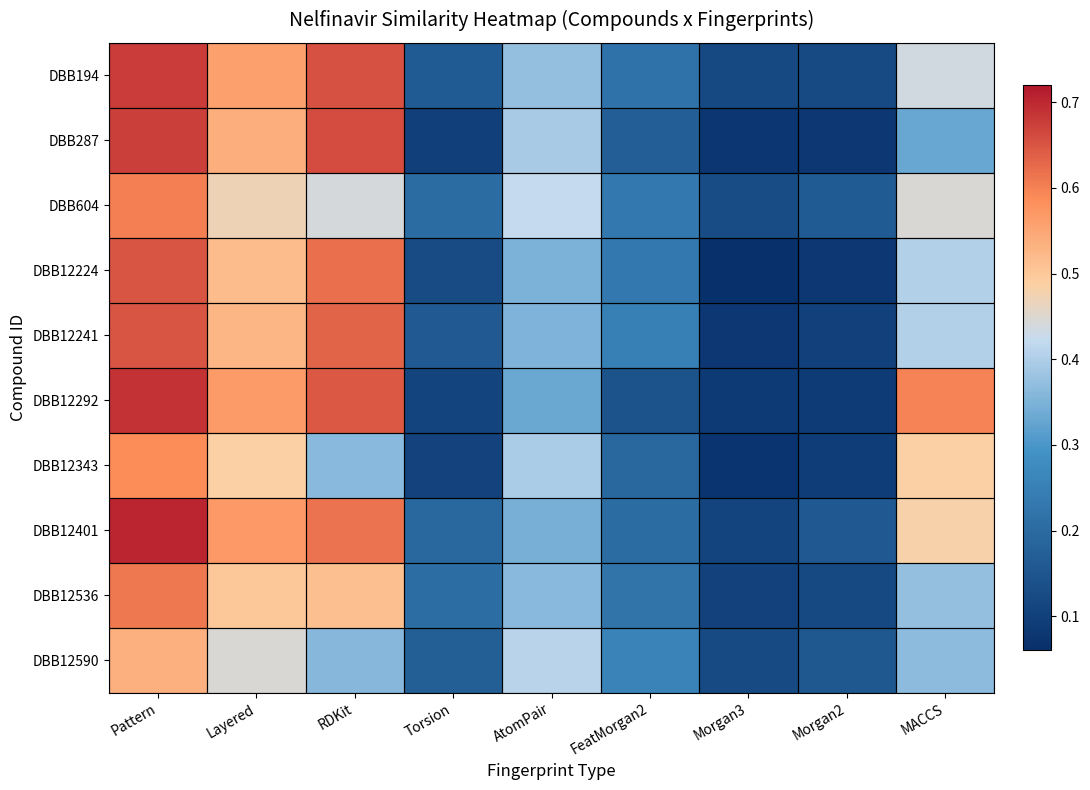

What is the maximum value shown in the chart?

0.7